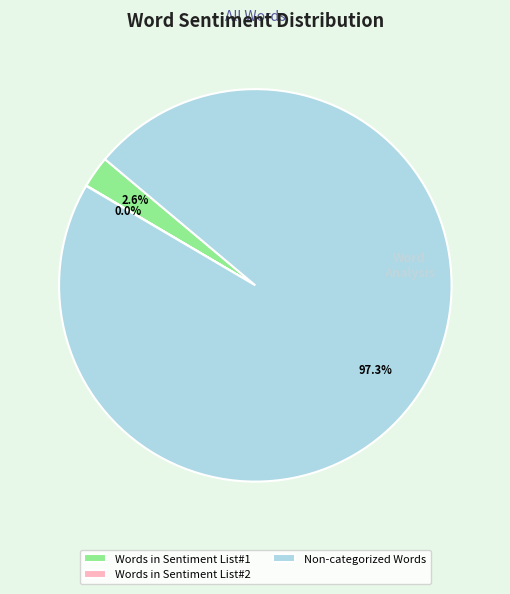

Which slice represents more than half of the pie?

Non-categorized Words